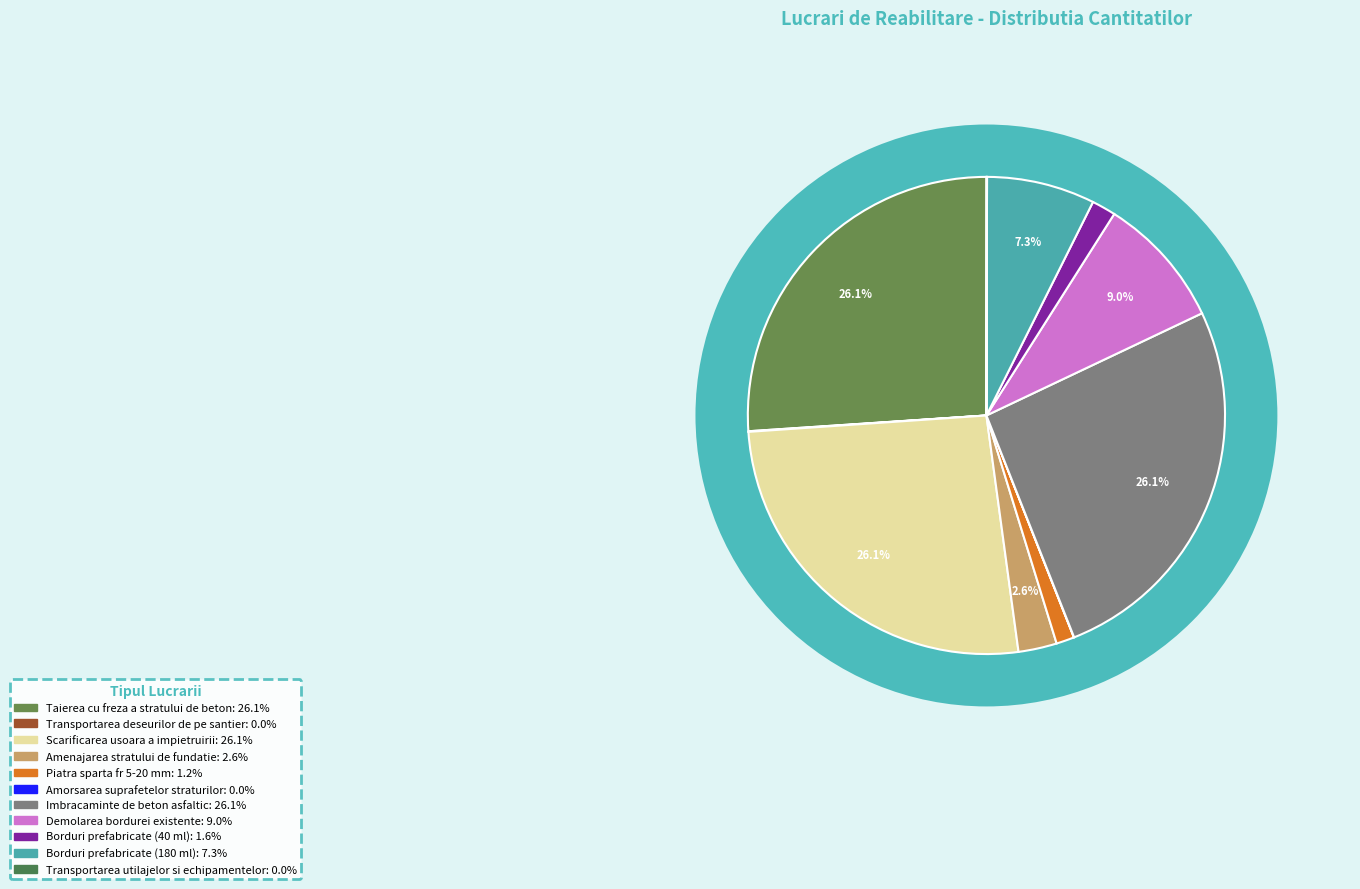

To the nearest percent, what is the combined percentage of Imbracaminte de beton asfaltic and Demolarea bordurei existente?

35%